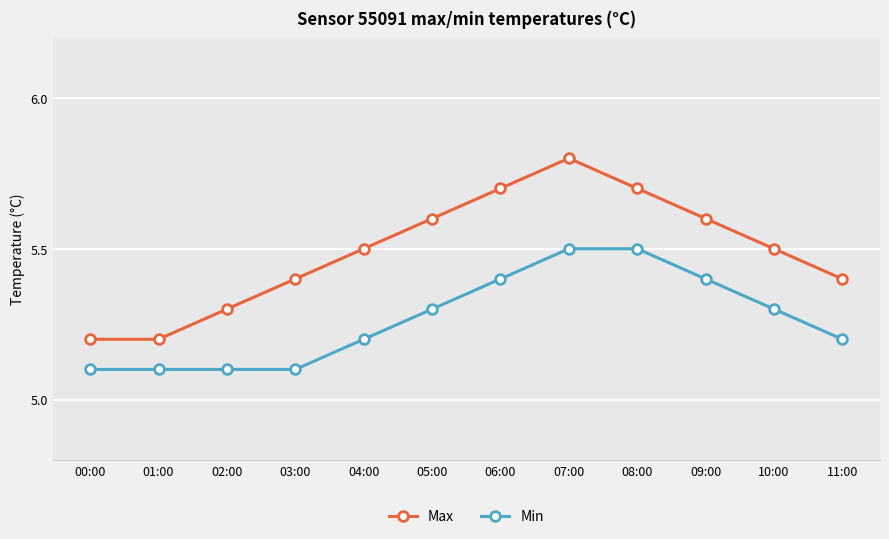

What is the sum of all Max values?

65.9